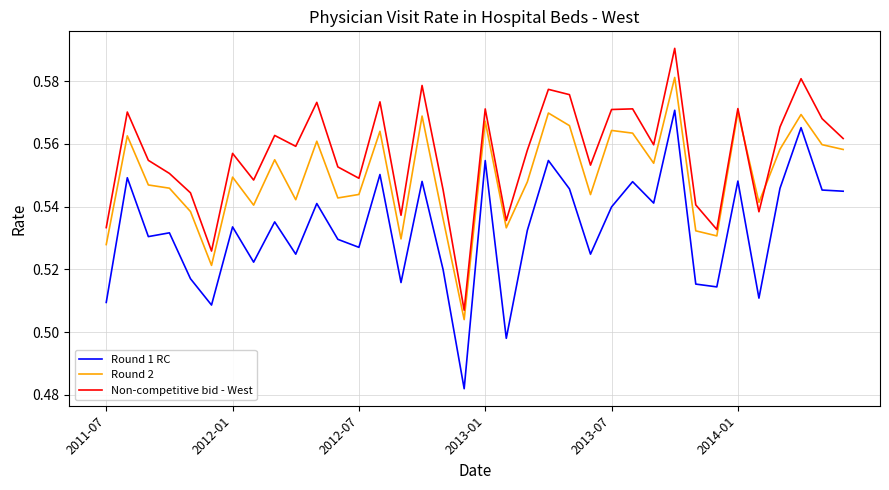

True or false: Round 1 RC and Non-competitive bid - West cross at least once.

False